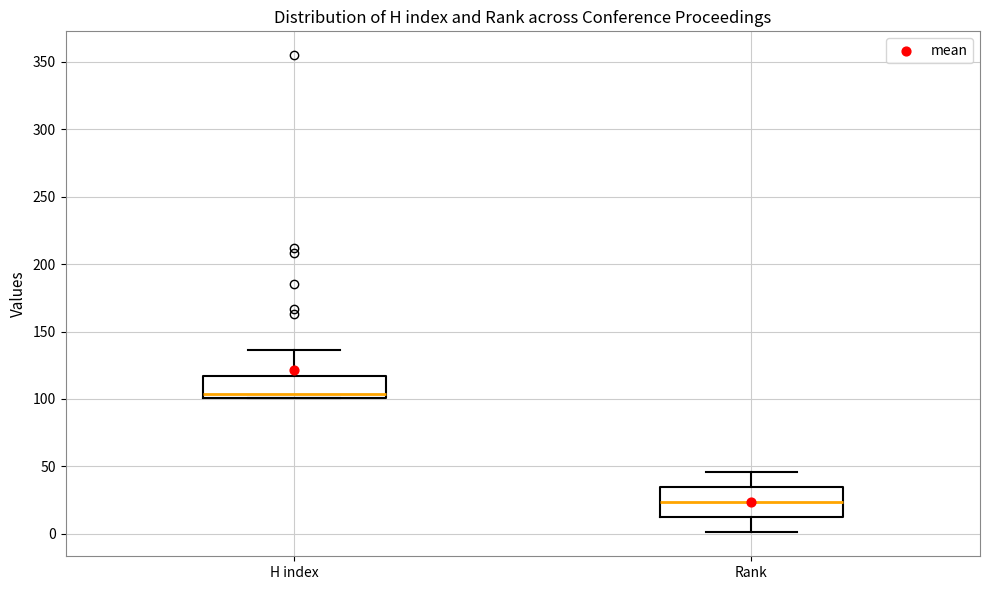

Which box is the tallest, from its lower edge to its upper edge?

Rank